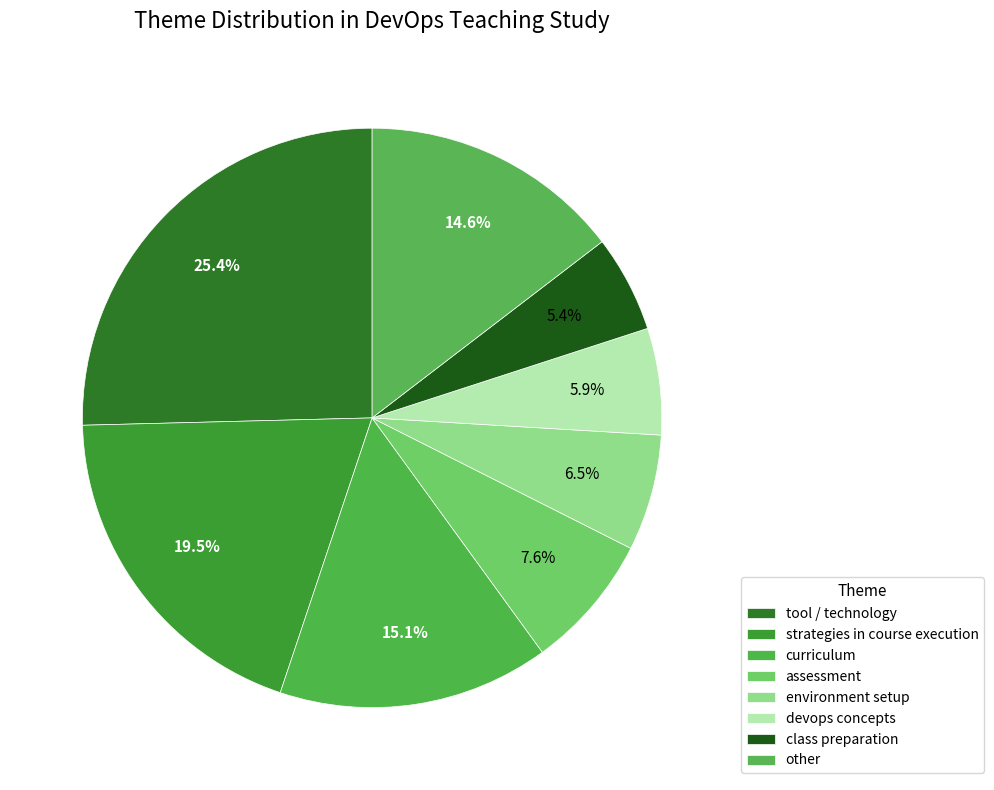

Which slice is the smallest?

class preparation